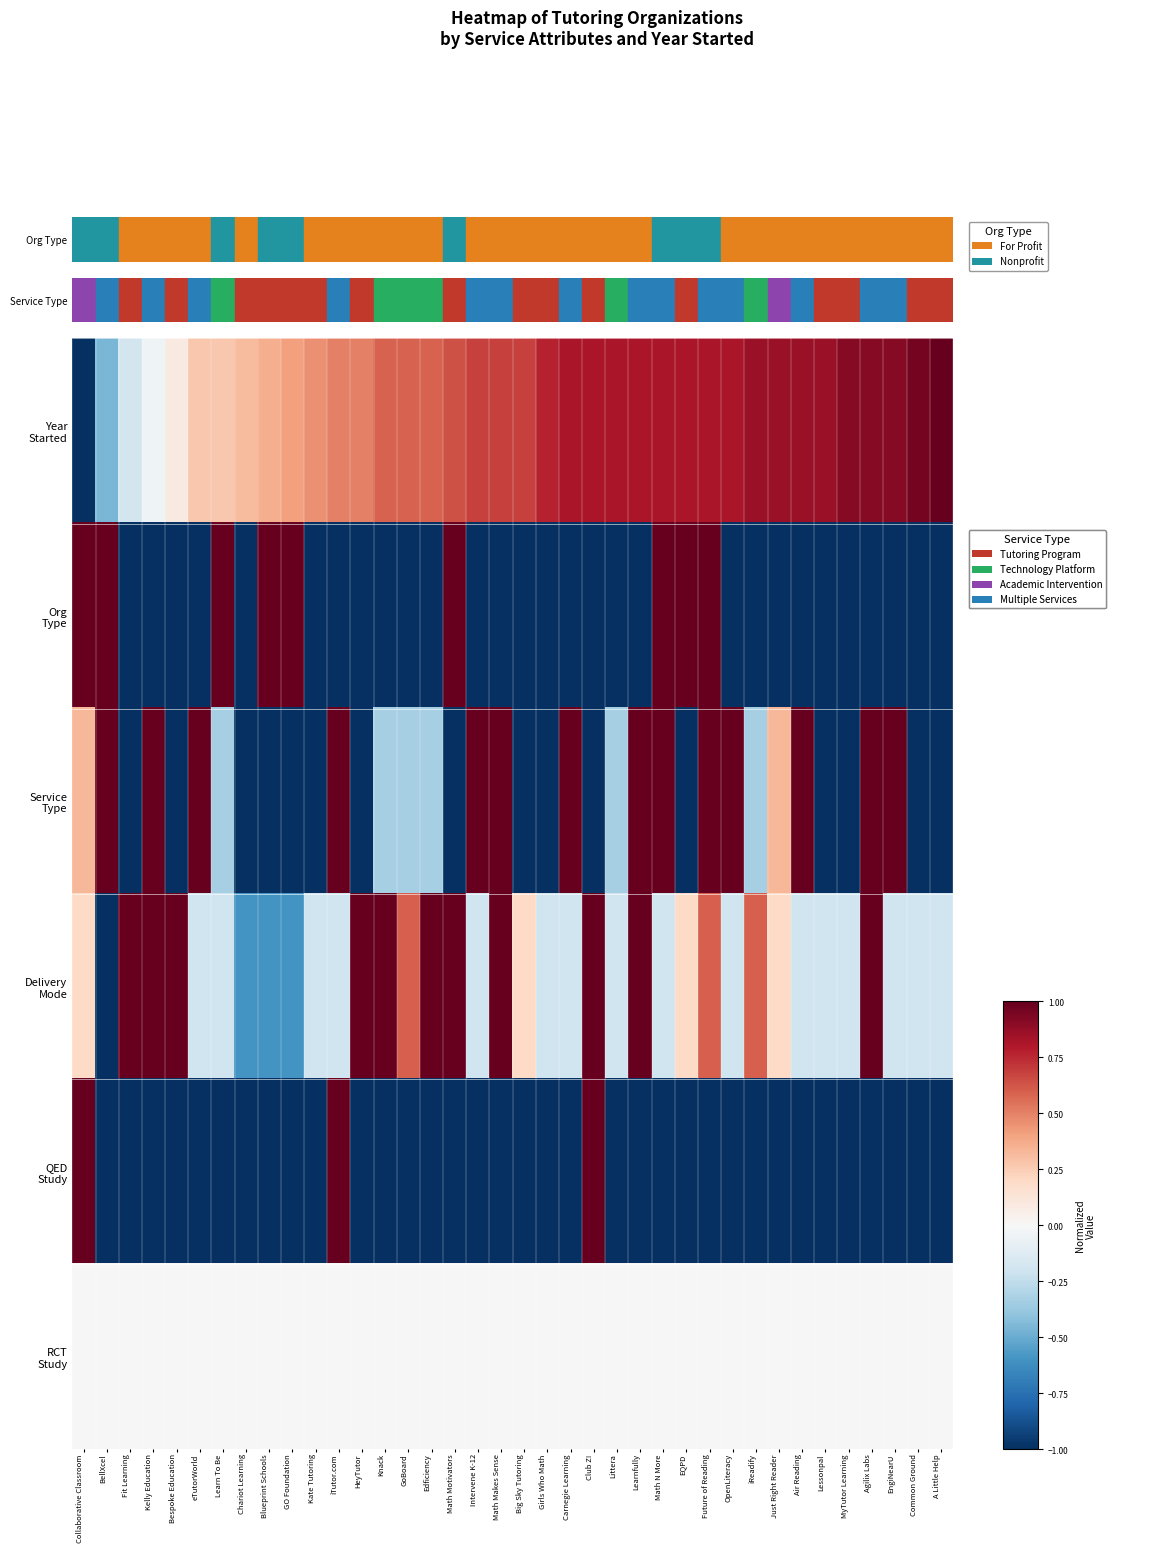

At which category is the sum across all series the highest?

Future of Reading